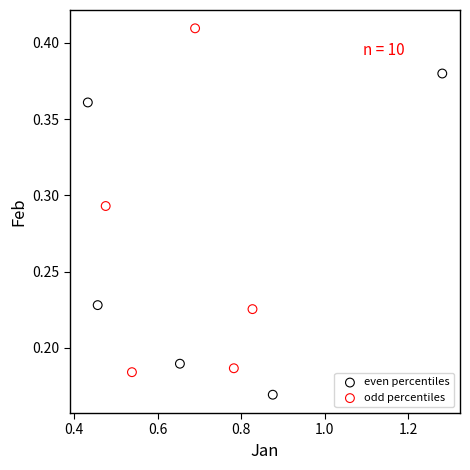

Which series has the largest Y range (max minus min)?

odd percentiles